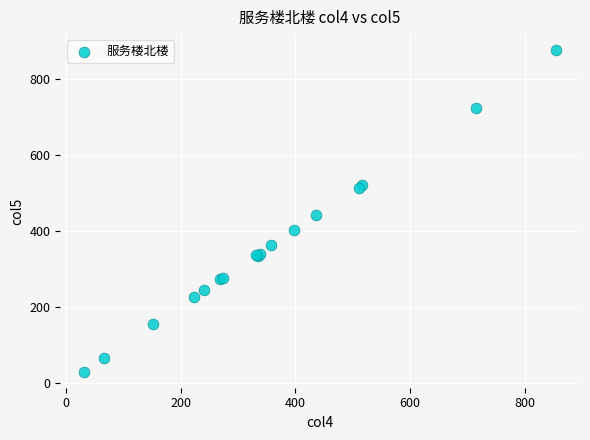

What Y value in the scatter plot is closest to 453?

442